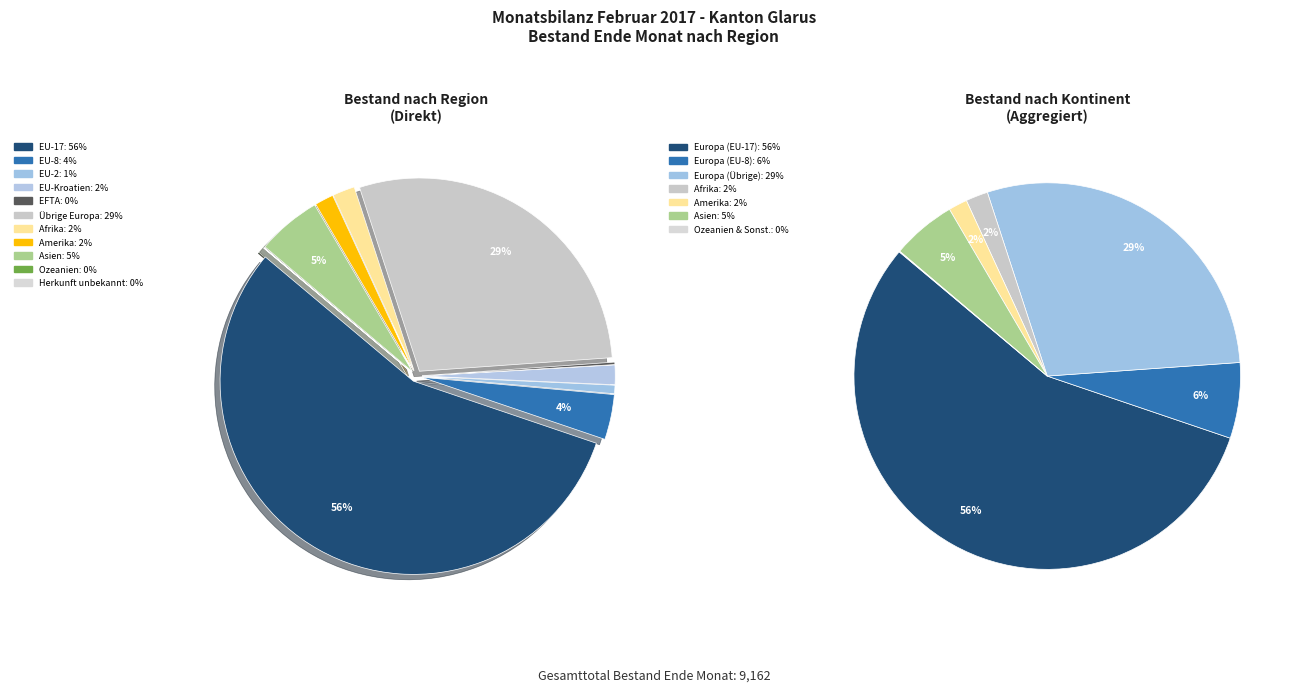

What is the majority slice?

EU-17